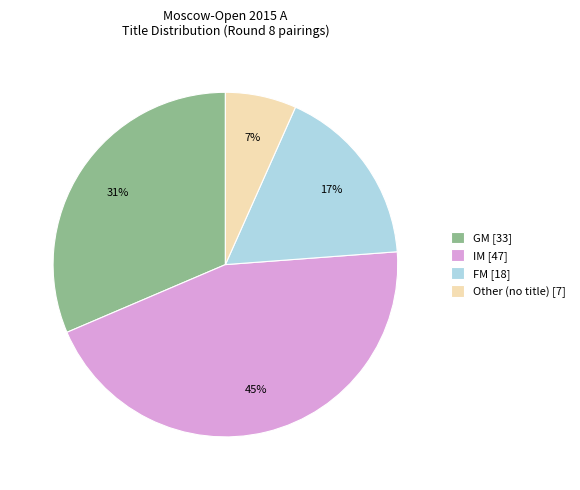

Does any single category account for the majority?

No